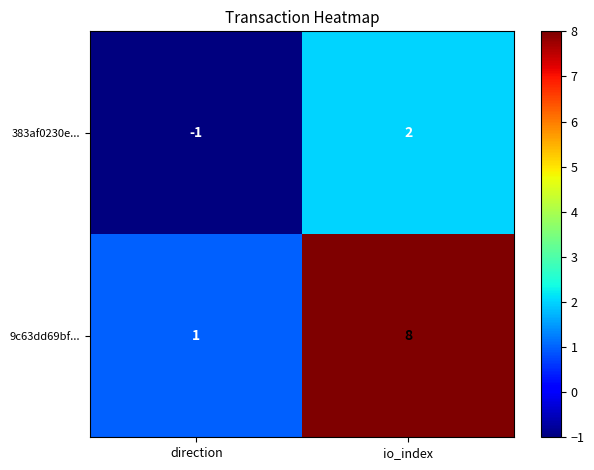

What is the difference between the maximum and minimum values in the 383af0230e... series?

3